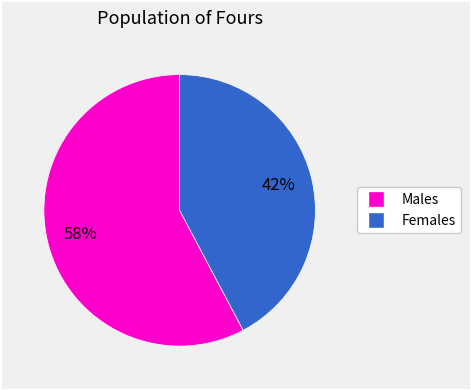

To the nearest percent, what is the difference between the largest and smallest slice percentages?

16%